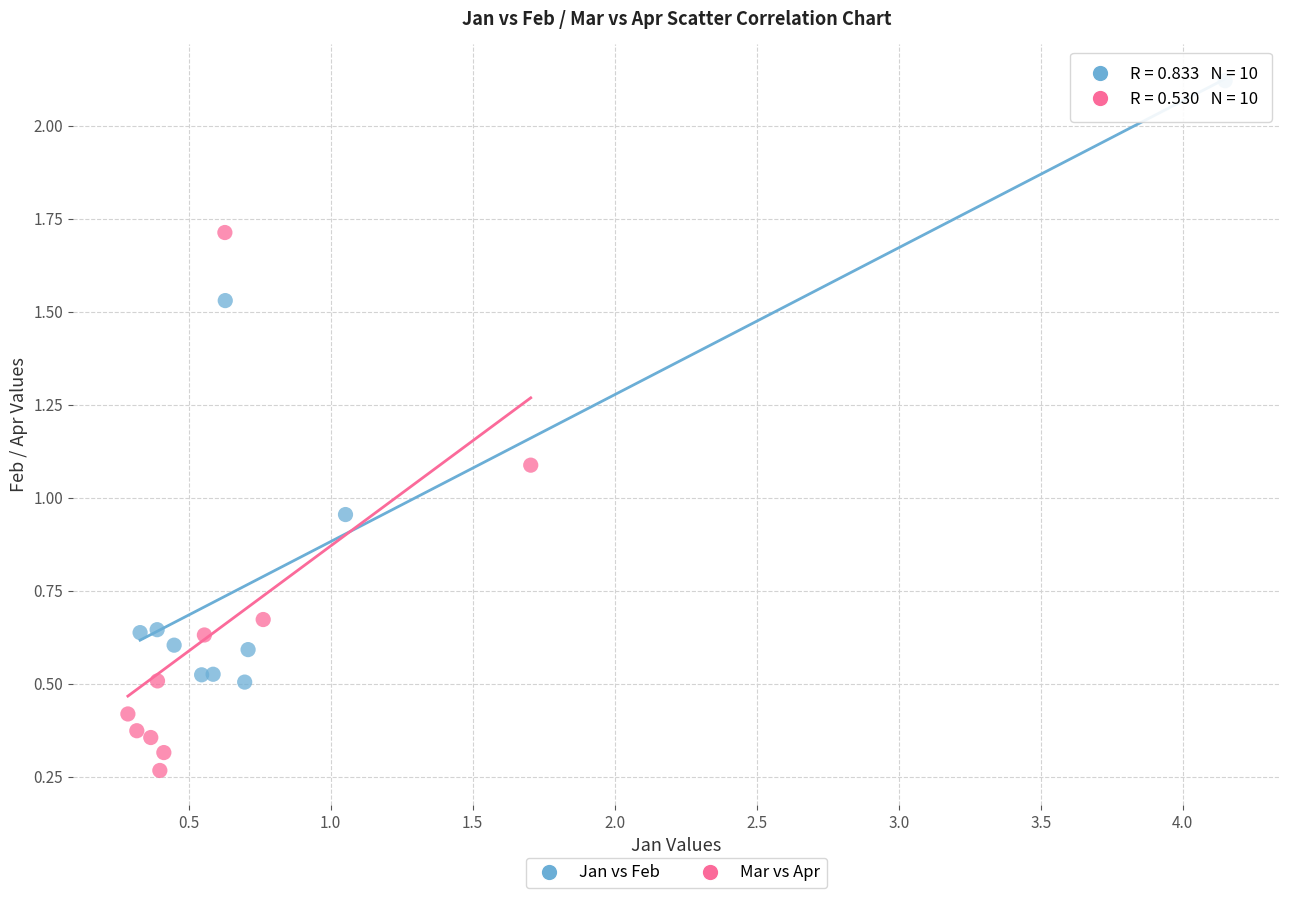

What are all the series names shown in the legend?

Jan vs Feb, Mar vs Apr